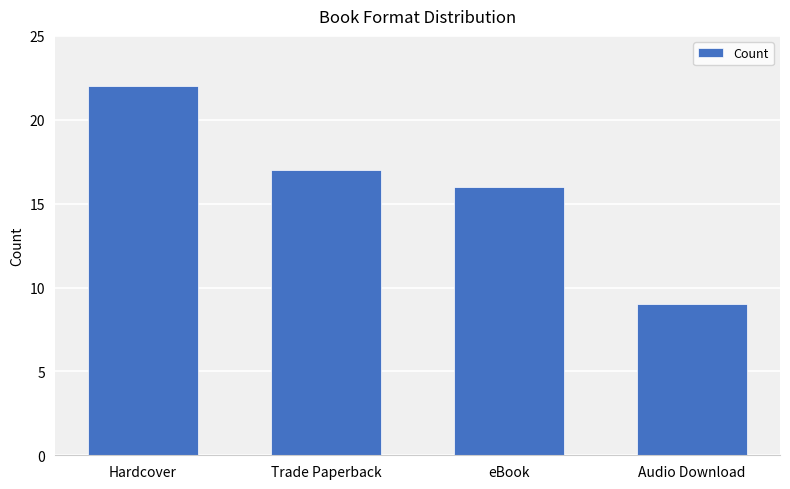

Rank the categories by value from lowest to highest.

Audio Download, eBook, Trade Paperback, Hardcover